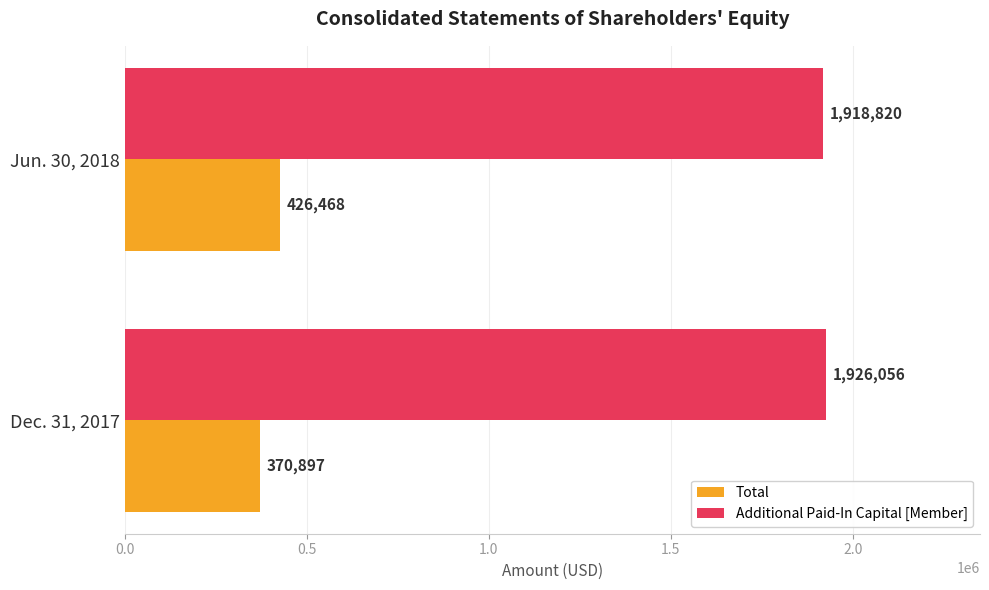

The Additional Paid-In Capital [Member] series shows 1918820 at Jun. 30, 2018. True or false?

True